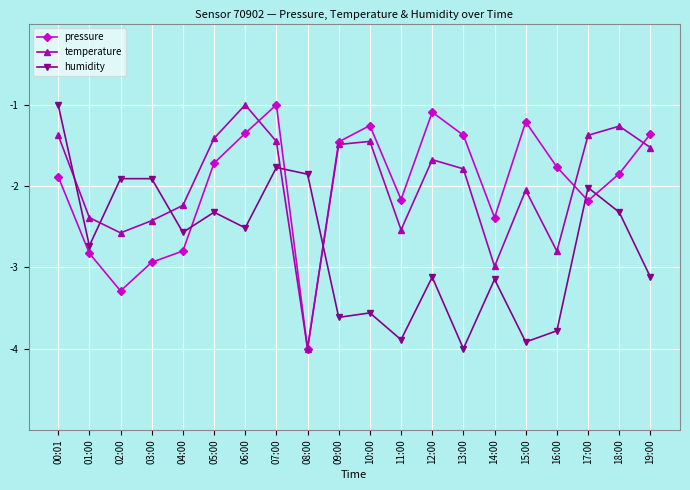

What is the sum of all temperature values?

-39.8